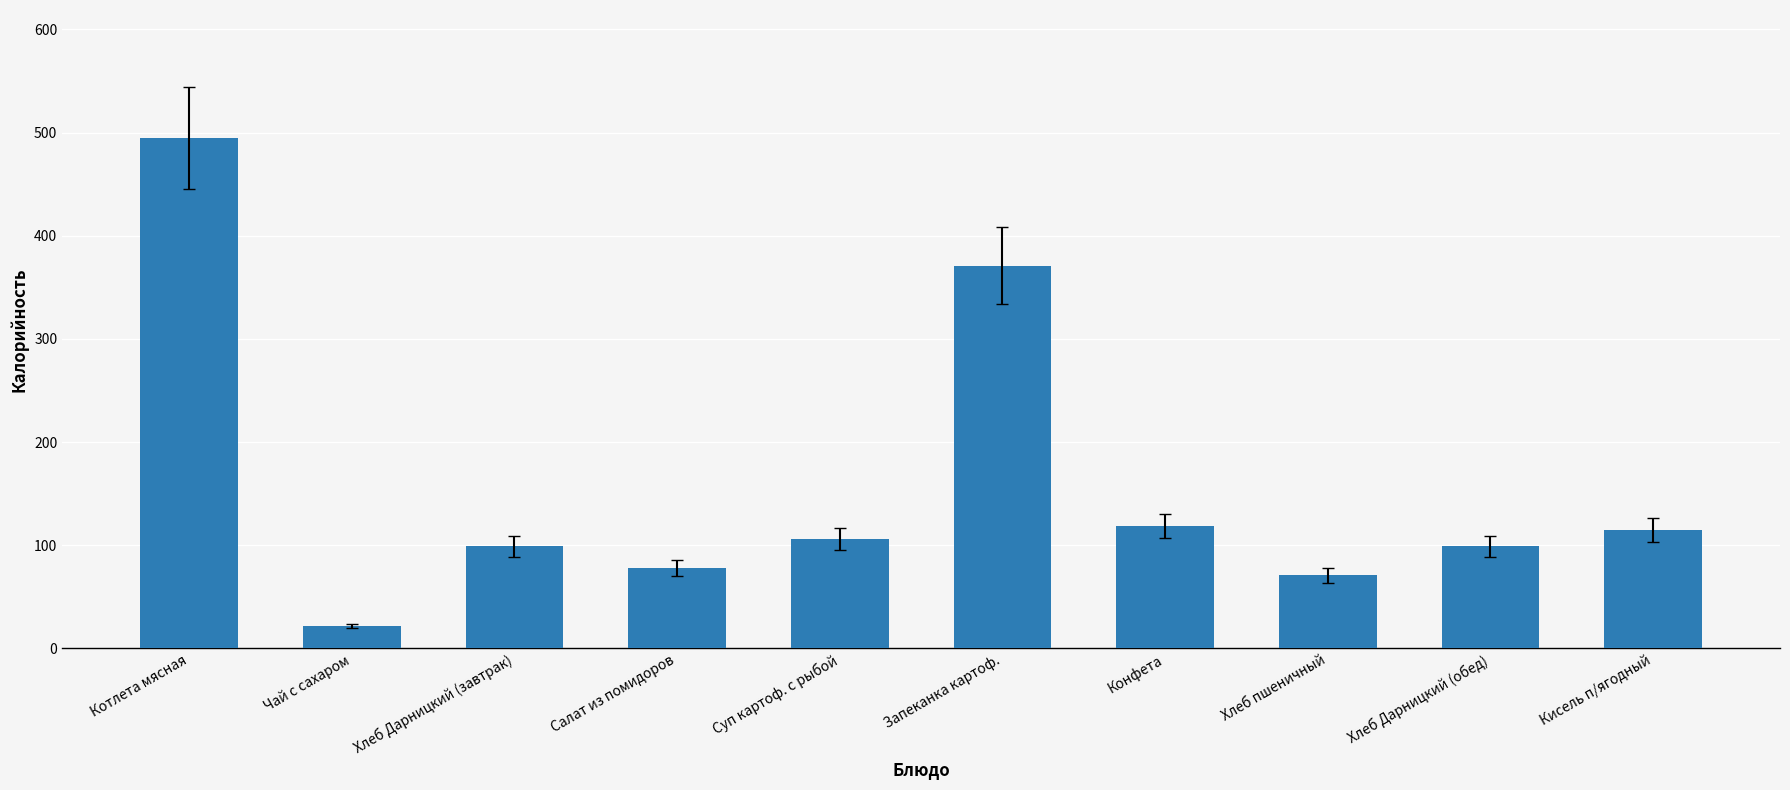

Reading left to right, what are all the values shown in this chart?

495.0	22.0	99.0	78.0	106.0	371.0	118.8	71.0	99.0	114.6